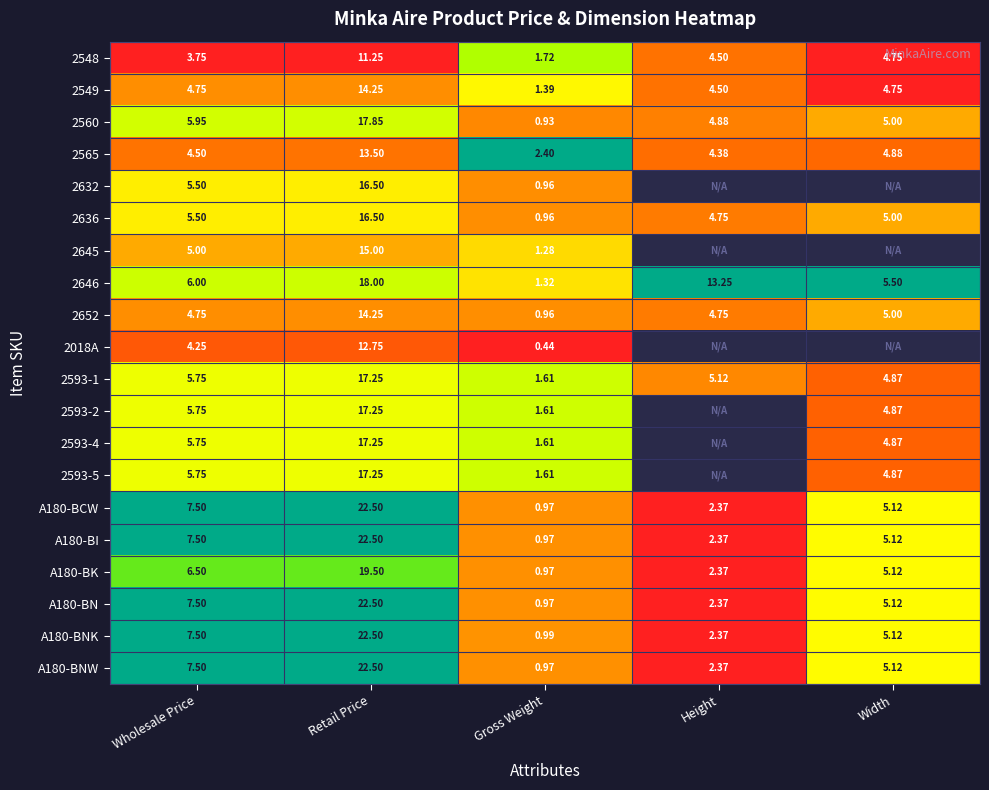

At which label does A180-BNK reach its minimum?

Gross Weight